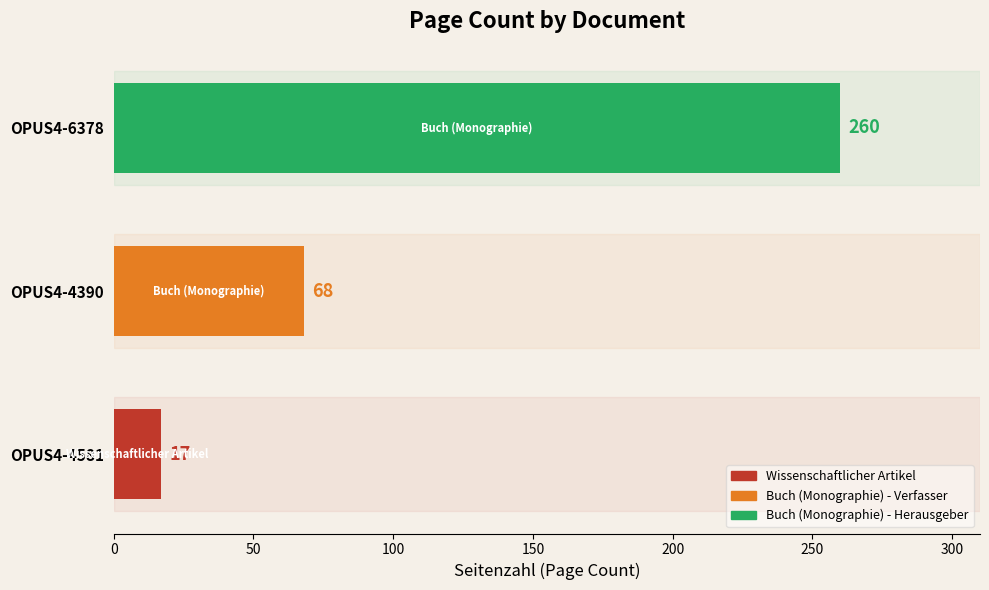

What is the average value?

115